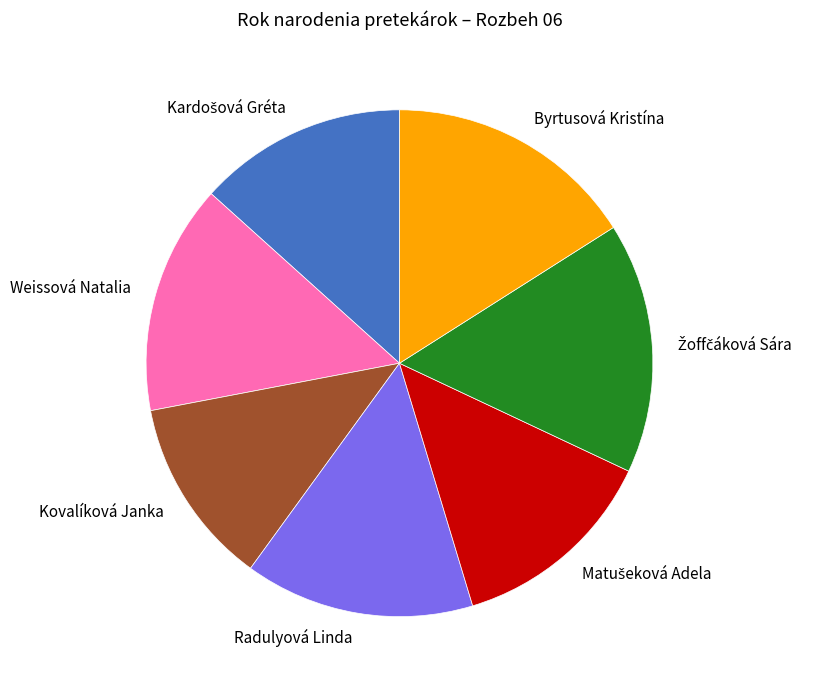

Which has a higher value, Kovalíková Janka or Byrtusová Kristína?

Byrtusová Kristína